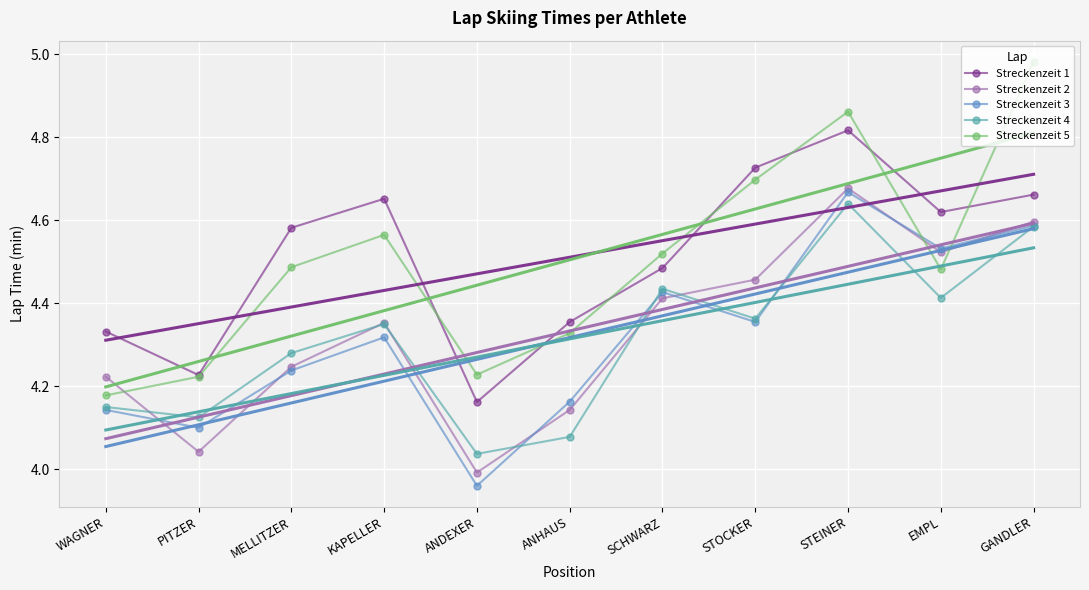

Where is the first local maximum for Streckenzeit 4?

KAPELLER